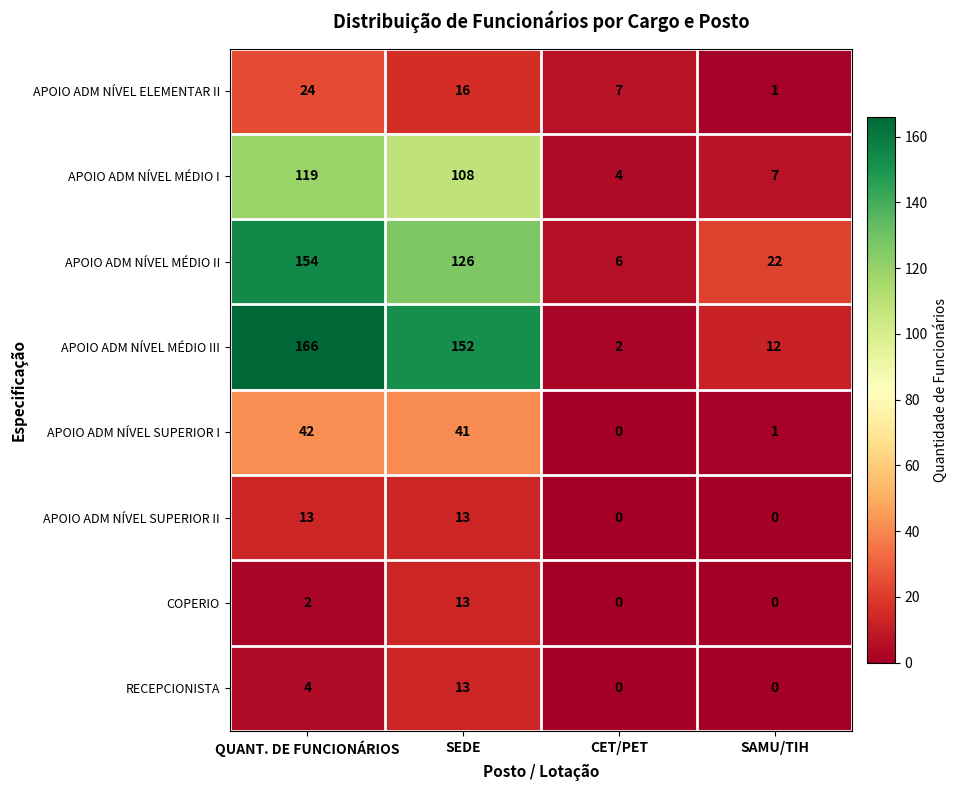

Which category has the highest value in the APOIO ADM NÍVEL SUPERIOR I series?

QUANT. DE FUNCIONÁRIOS